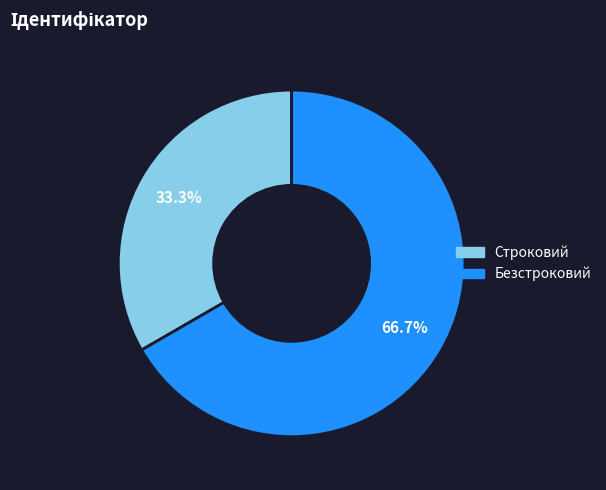

What is the ratio of the value at Строковий to the value at Безстроковий?

0.5